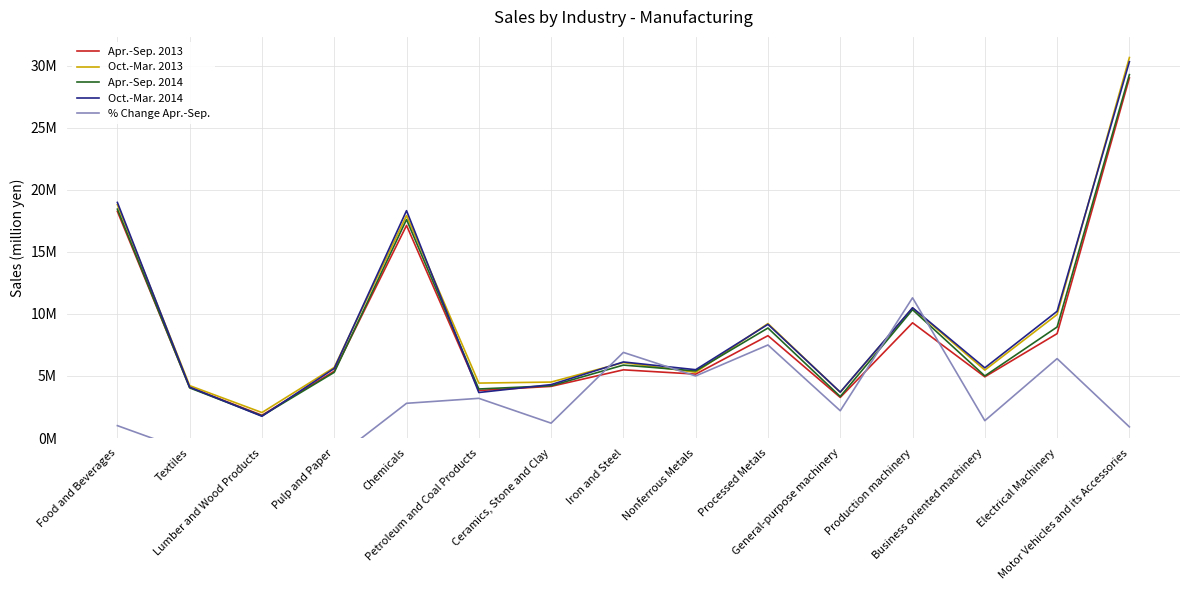

Reading left to right, extract all data points from this chart.

Apr.-Sep. 2013: Food and Beverages=18264445	Textiles=4088602	Lumber and Wood Products=1837638	Pulp and Paper=5388558	Chemicals=17130990	Petroleum and Coal Products=3831234	Ceramics, Stone and Clay=4162802	Iron and Steel=5496814	Nonferrous Metals=5151682	Processed Metals=8247621	General-purpose machinery=3273925	Production machinery=9286023	Business oriented machinery=4933901	Electrical Machinery=8413183	Motor Vehicles and its Accessories=29017811
Oct.-Mar. 2013: Food and Beverages=18807967	Textiles=4222582	Lumber and Wood Products=2054789	Pulp and Paper=5690926	Chemicals=17931862	Petroleum and Coal Products=4428309	Ceramics, Stone and Clay=4511327	Iron and Steel=6082134	Nonferrous Metals=5295965	Processed Metals=9223653	General-purpose machinery=3684581	Production machinery=10470255	Business oriented machinery=5474669	Electrical Machinery=9954562	Motor Vehicles and its Accessories=30660293
Apr.-Sep. 2014: Food and Beverages=18441459	Textiles=4044047	Lumber and Wood Products=1789314	Pulp and Paper=5295015	Chemicals=17606257	Petroleum and Coal Products=3952823	Ceramics, Stone and Clay=4213105	Iron and Steel=5878203	Nonferrous Metals=5408412	Processed Metals=8865504	General-purpose machinery=3345527	Production machinery=10339608	Business oriented machinery=5004972	Electrical Machinery=8948171	Motor Vehicles and its Accessories=29282061
Oct.-Mar. 2014: Food and Beverages=18984757	Textiles=4100419	Lumber and Wood Products=1755449	Pulp and Paper=5606795	Chemicals=18322128	Petroleum and Coal Products=3669028	Ceramics, Stone and Clay=4305550	Iron and Steel=6130207	Nonferrous Metals=5506999	Processed Metals=9161700	General-purpose machinery=3700850	Production machinery=10498439	Business oriented machinery=5657746	Electrical Machinery=10213447	Motor Vehicles and its Accessories=30325304
% Change Apr.-Sep.: Food and Beverages=1000000	Textiles=-1100000	Lumber and Wood Products=-2600000	Pulp and Paper=-1700000	Chemicals=2800000	Petroleum and Coal Products=3200000	Ceramics, Stone and Clay=1200000	Iron and Steel=6900000	Nonferrous Metals=5000000	Processed Metals=7500000	General-purpose machinery=2200000	Production machinery=11300000	Business oriented machinery=1400000	Electrical Machinery=6400000	Motor Vehicles and its Accessories=900000